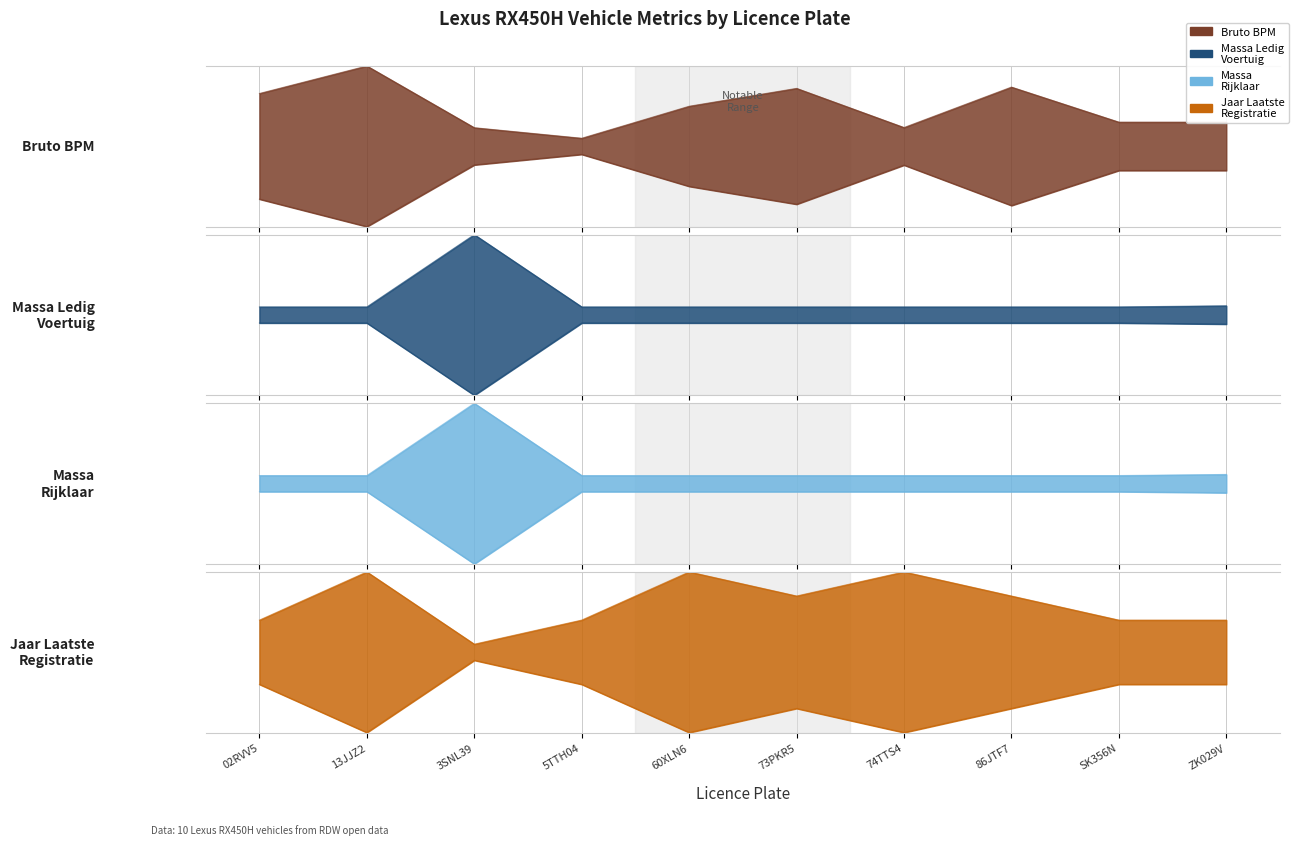

What position from the right is 13JJZ2?

9